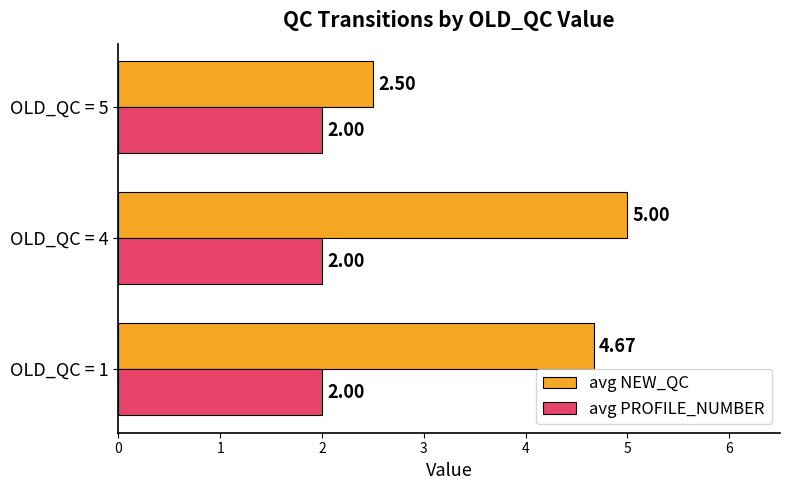

What is the sum of the avg NEW_QC values at OLD_QC = 1 and OLD_QC = 5?

7.2